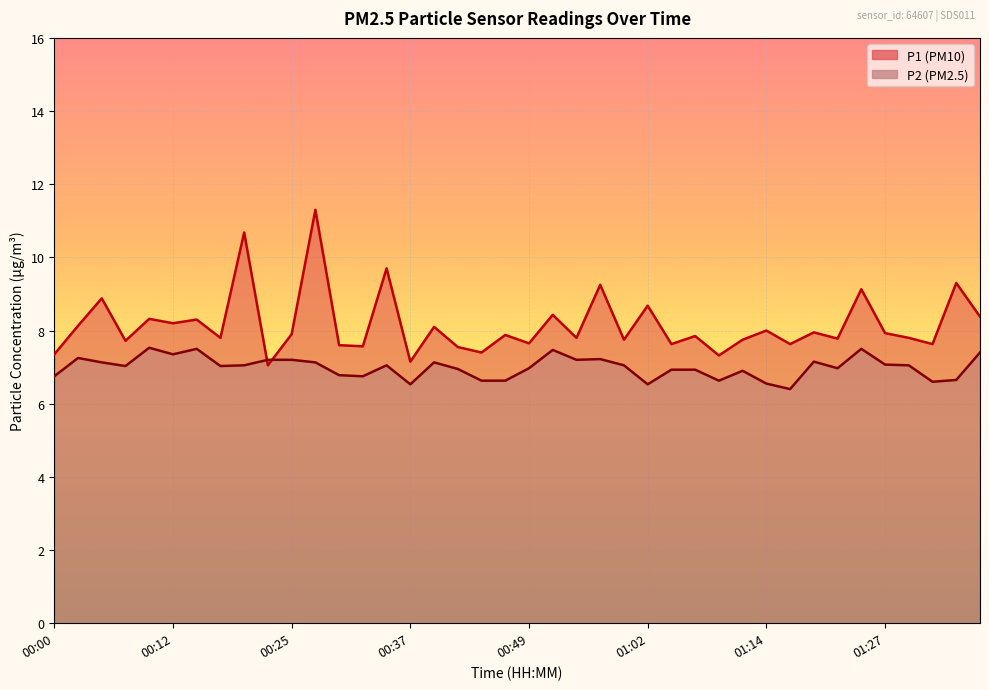

What is the difference between the maximum and minimum values in the P2 series?

1.1